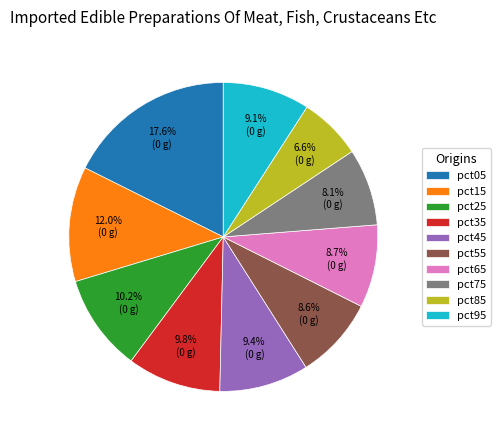

True or false: pct75 accounts for 8% of the total.

True